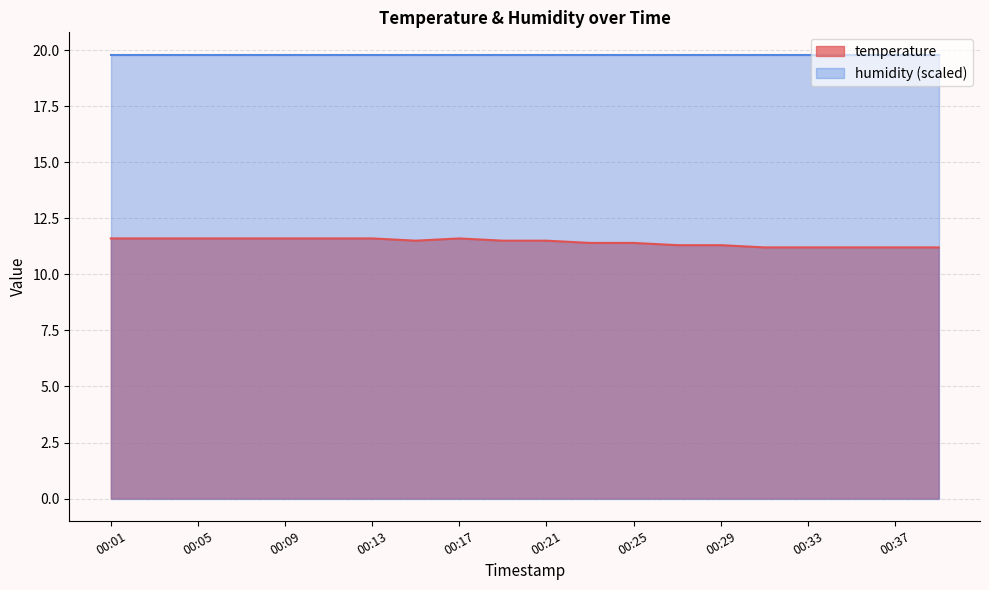

How many interior local valleys (lower than both neighbors) does the data have?

1